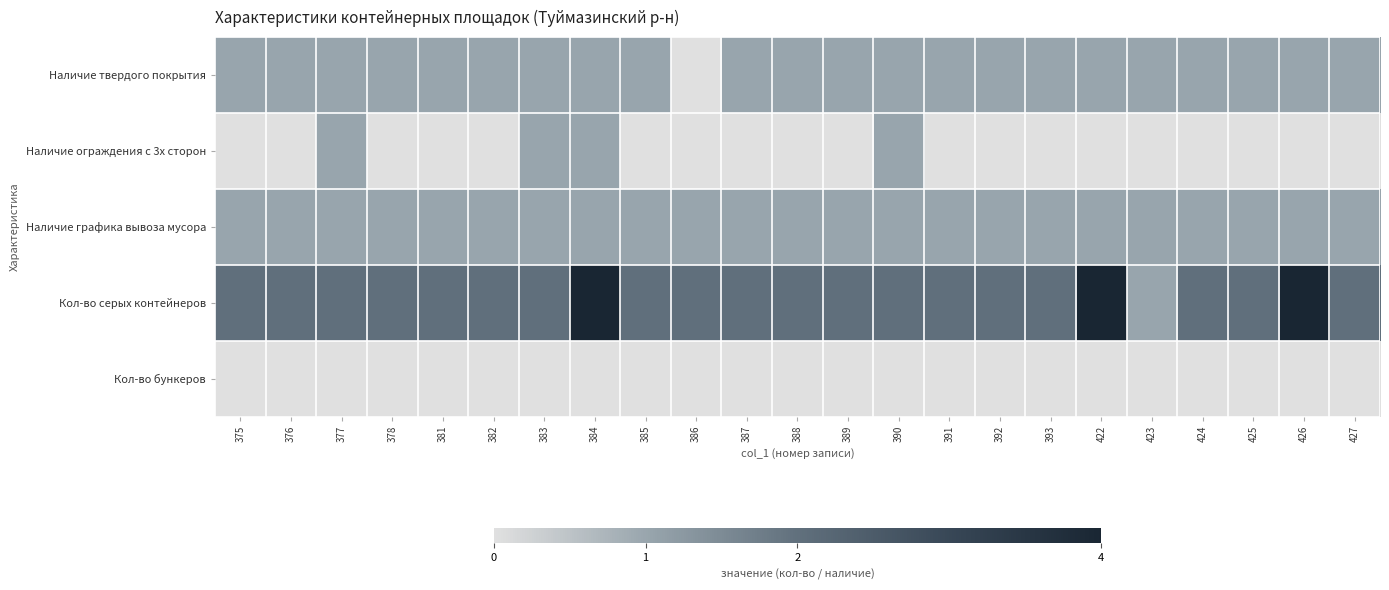

Which series changed the most between 387 and 390?

Наличие ограждения с 3х сторон